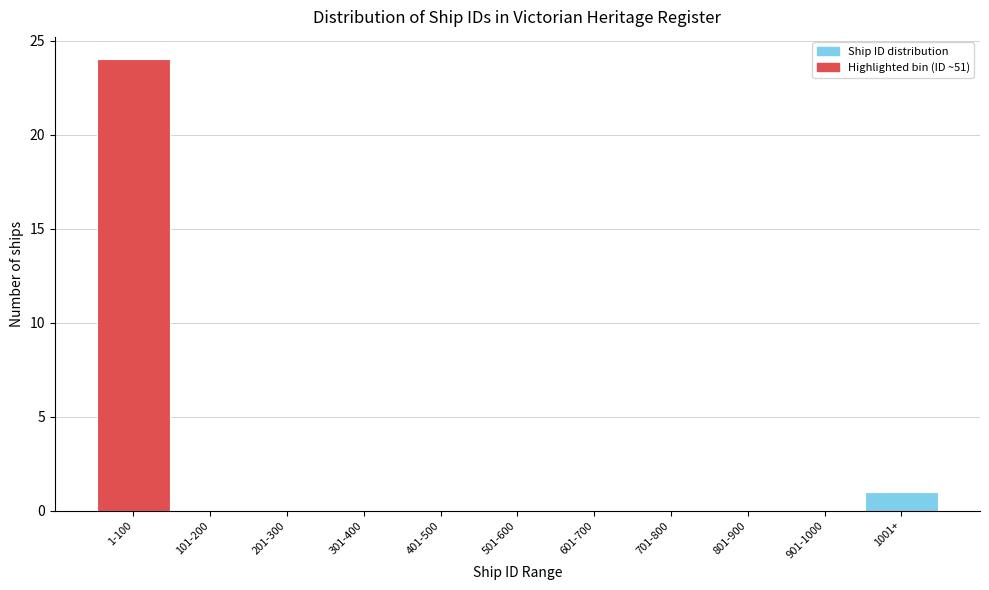

Reading left to right, list all the values displayed in this chart.

1-100=24	101-200=0	201-300=0	301-400=0	401-500=0	501-600=0	601-700=0	701-800=0	801-900=0	901-1000=0	1001+=1